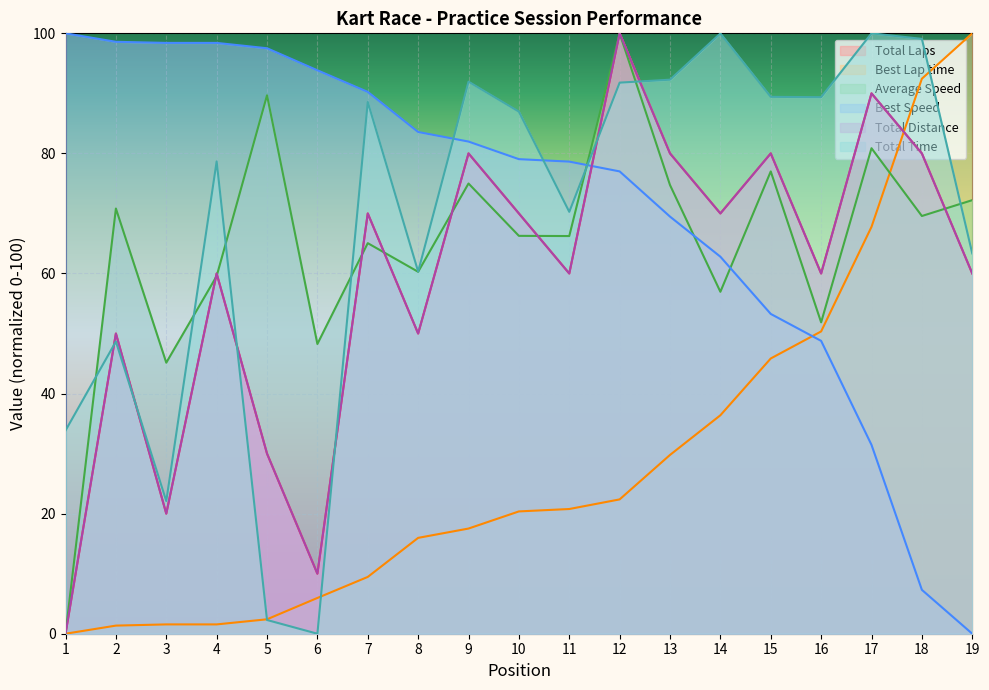

At which label does Total Laps first exceed 60?

7